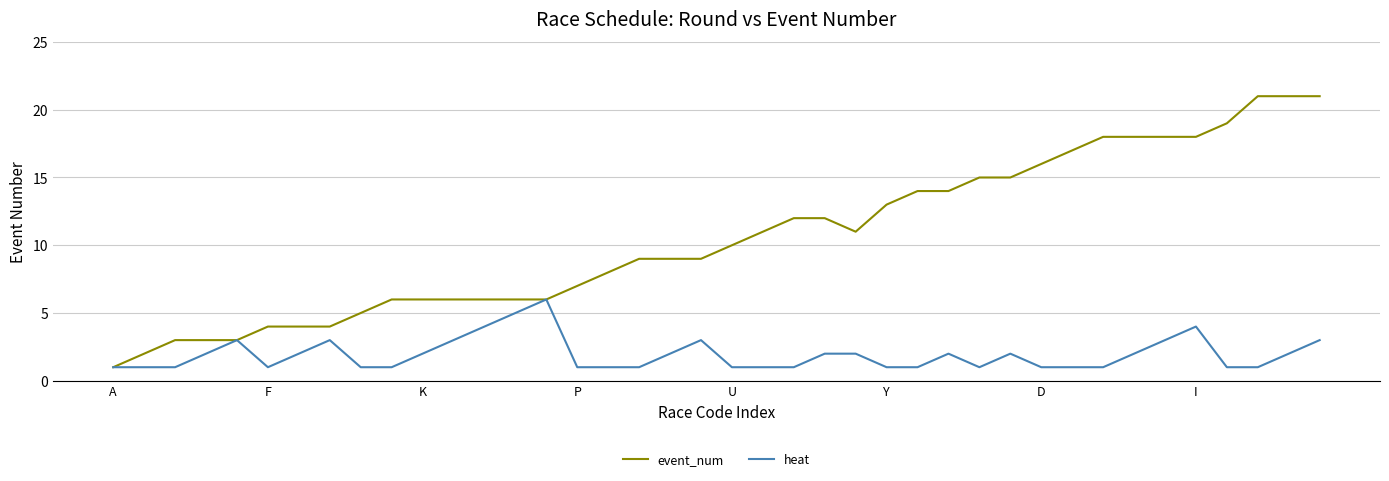

Reading right to left, what are all the values shown in this chart?

event_num: 21	21	21	19	18	18	18	18	17	16	15	15	14	14	13	11	12	12	11	10	9	9	9	8	7	6	6	6	6	6	6	5	4	4	4	3	3	3	2	1
heat: 3	2	1	1	4	3	2	1	1	1	2	1	2	1	1	2	2	1	1	1	3	2	1	1	1	6	5	4	3	2	1	1	3	2	1	3	2	1	1	1